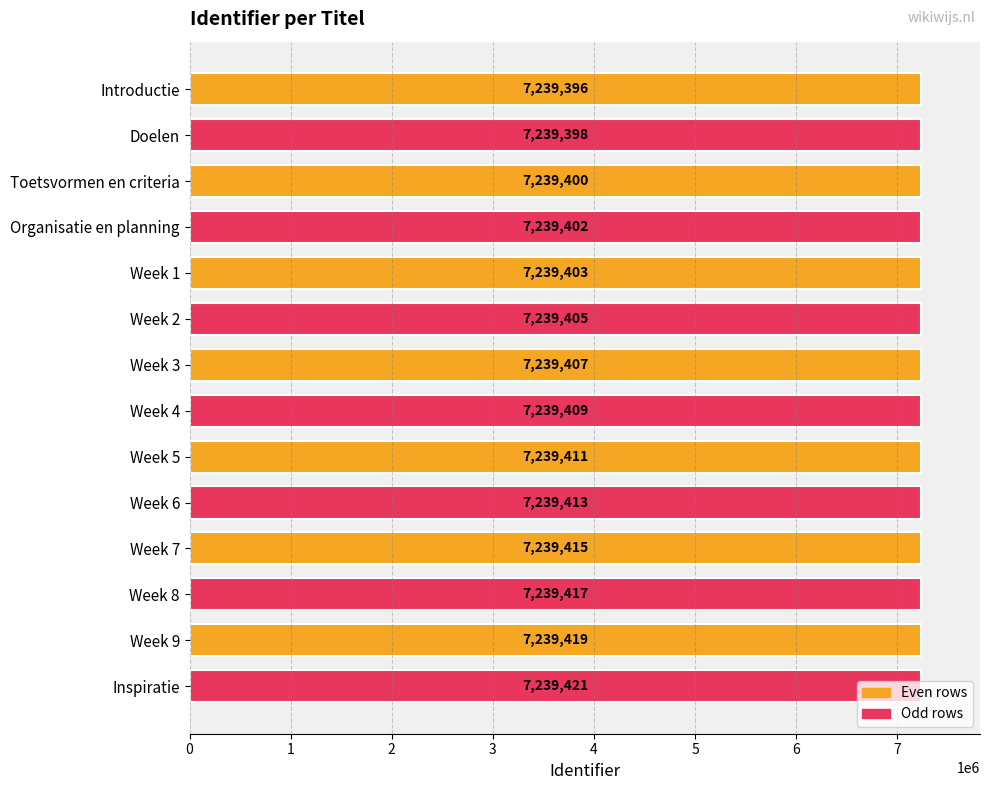

Which label corresponds to the largest value in the chart?

Inspiratie